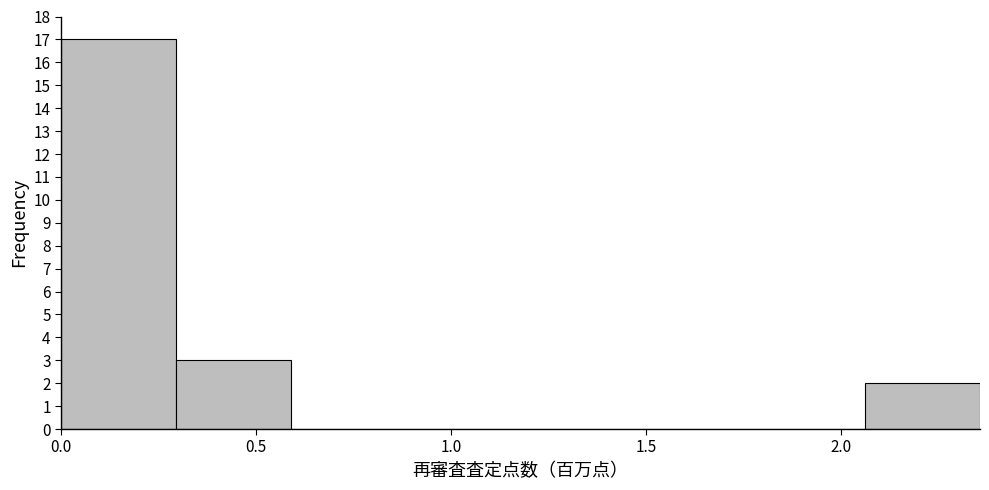

How tall is the bar that spans 0.30 to 0.60 on the x-axis? Neither the bar edges nor the heights are printed on the chart, so give them approximately, as read against the axes.

3